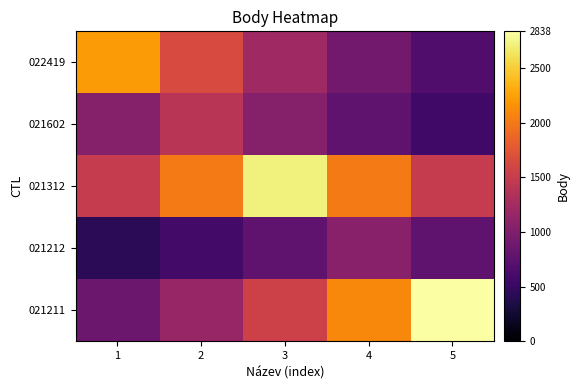

Reading left to right, extract all data points from this chart.

022419: 1=2217.0	2=1642.4	3=1216.7	4=901.4	5=667.7
021602: 1=1040.1	2=1404.0	3=1040.1	4=770.5	5=570.8
021312: 1=1494.4	2=2017.2	3=2723.0	4=2017.2	5=1494.4
021212: 1=428.9	2=579.0	3=781.6	4=1055.0	5=781.6
021211: 1=854.8	2=1153.8	3=1557.5	4=2102.4	5=2838.0